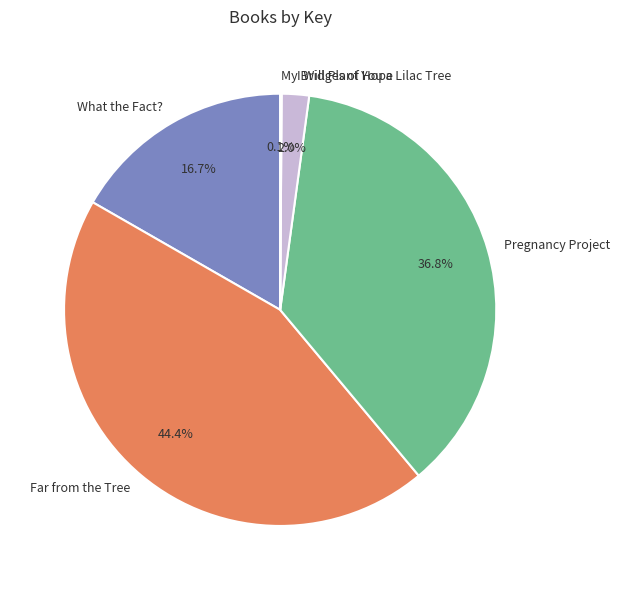

Is there any slice that represents more than half of the pie?

No